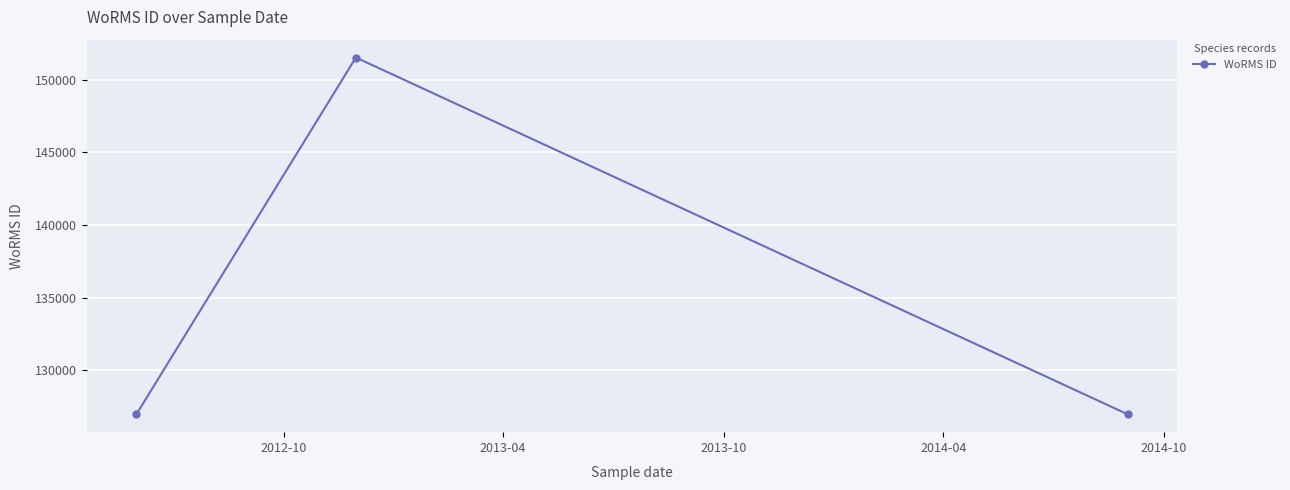

What is the value of the 1st point from the left?

126975